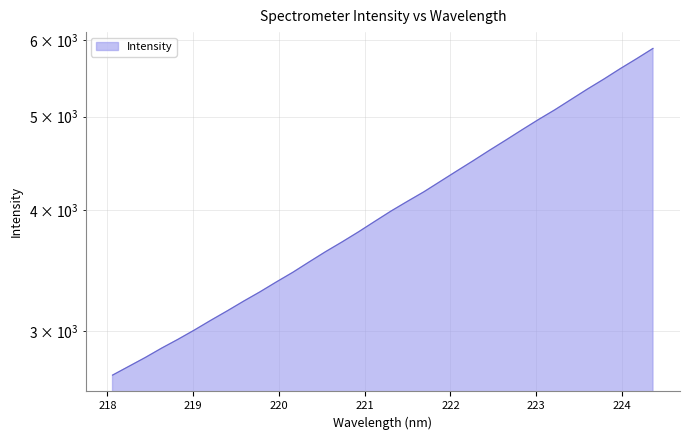

The value at 220.9264 is 5818.2. True or false?

False